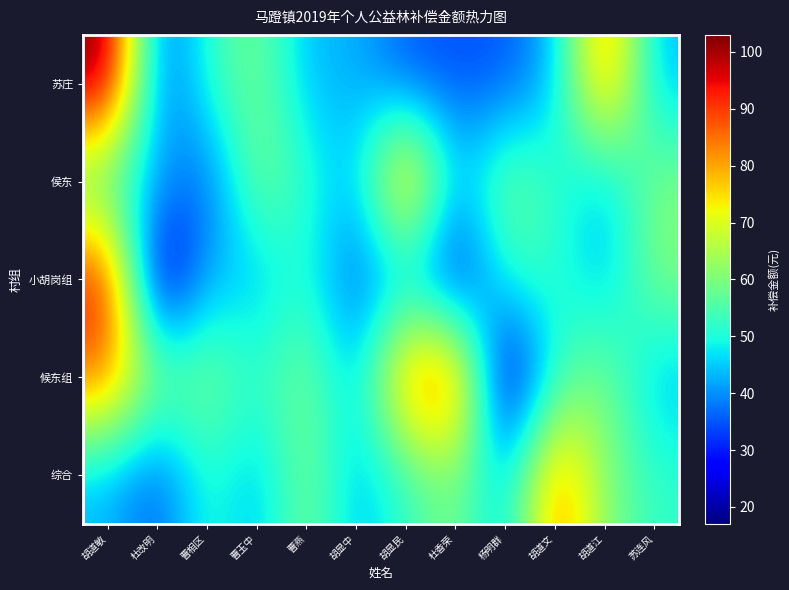

Which series has the largest total across all categories?

候东组